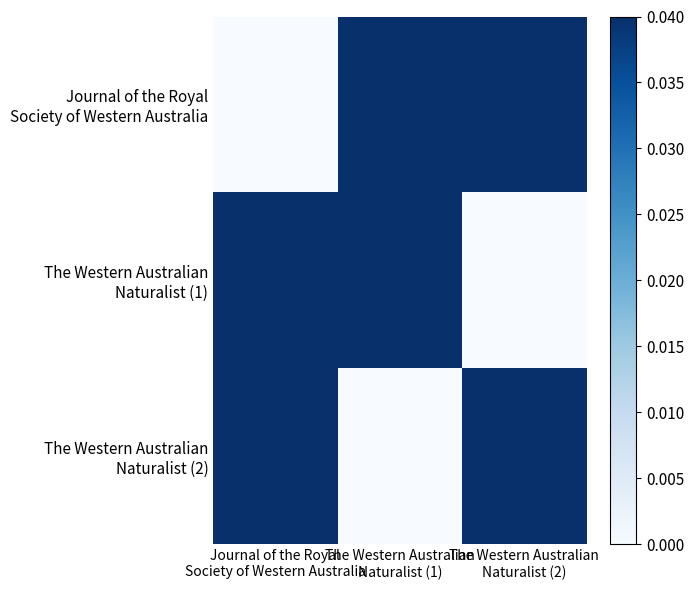

Between Journal of the Royal
Society of Western Australia and The Western Australian
Naturalist (1), which is larger?

The Western Australian
Naturalist (1)